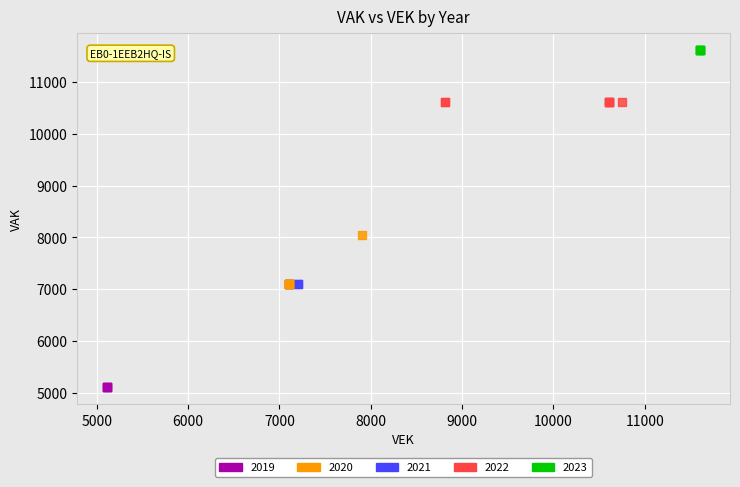

Which series contains the highest Y value?

2023